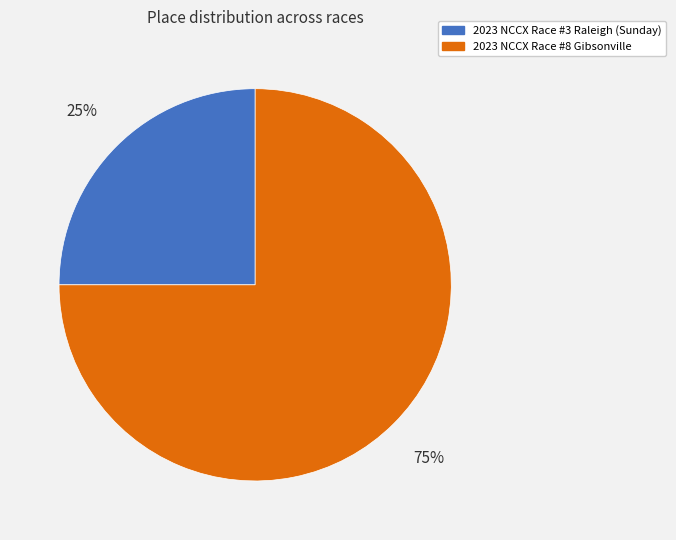

Is it true that 2023 NCCX Race #8 Gibsonville is 66% of the pie?

False